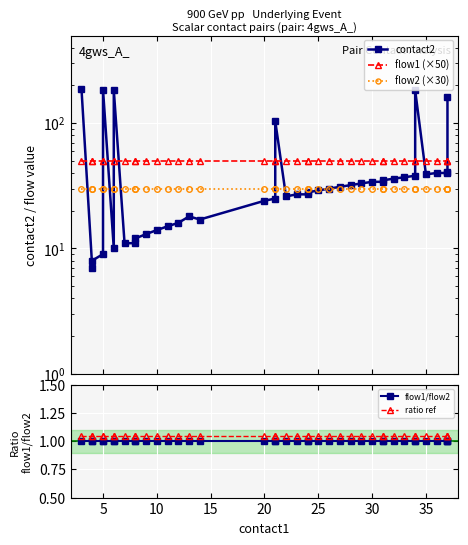

Reading left to right, list all the values displayed in this chart.

contact2: 187.0	7.0	8.0	9.0	185.0	10.0	184.0	11.0	11.0	12.0	13.0	14.0	15.0	16.0	18.0	17.0	24.0	25.0	104.0	26.0	27.0	27.0	28.0	29.0	30.0	31.0	32.0	33.0	34.0	34.0	35.0	36.0	37.0	38.0	183.0	39.0	40.0	40.0	41.0	163.0
flow1 (×50): 50.0	50.0	50.0	50.0	50.0	50.0	50.0	50.0	50.0	50.0	50.0	50.0	50.0	50.0	50.0	50.0	50.0	50.0	50.0	50.0	50.0	50.0	50.0	50.0	50.0	50.0	50.0	50.0	50.0	50.0	50.0	50.0	50.0	50.0	50.0	50.0	50.0	50.0	50.0	50.0
flow2 (×30): 30.0	30.0	30.0	30.0	30.0	30.0	30.0	30.0	30.0	30.0	30.0	30.0	30.0	30.0	30.0	30.0	30.0	30.0	30.0	30.0	30.0	30.0	30.0	30.0	30.0	30.0	30.0	30.0	30.0	30.0	30.0	30.0	30.0	30.0	30.0	30.0	30.0	30.0	30.0	30.0
flow1/flow2: 1.0	1.0	1.0	1.0	1.0	1.0	1.0	1.0	1.0	1.0	1.0	1.0	1.0	1.0	1.0	1.0	1.0	1.0	1.0	1.0	1.0	1.0	1.0	1.0	1.0	1.0	1.0	1.0	1.0	1.0	1.0	1.0	1.0	1.0	1.0	1.0	1.0	1.0	1.0	1.0
ratio ref: 1.1	1.1	1.1	1.1	1.1	1.1	1.1	1.1	1.1	1.1	1.1	1.1	1.1	1.1	1.1	1.1	1.1	1.1	1.1	1.1	1.1	1.1	1.1	1.1	1.1	1.1	1.1	1.1	1.1	1.1	1.1	1.1	1.1	1.1	1.1	1.1	1.1	1.1	1.1	1.1